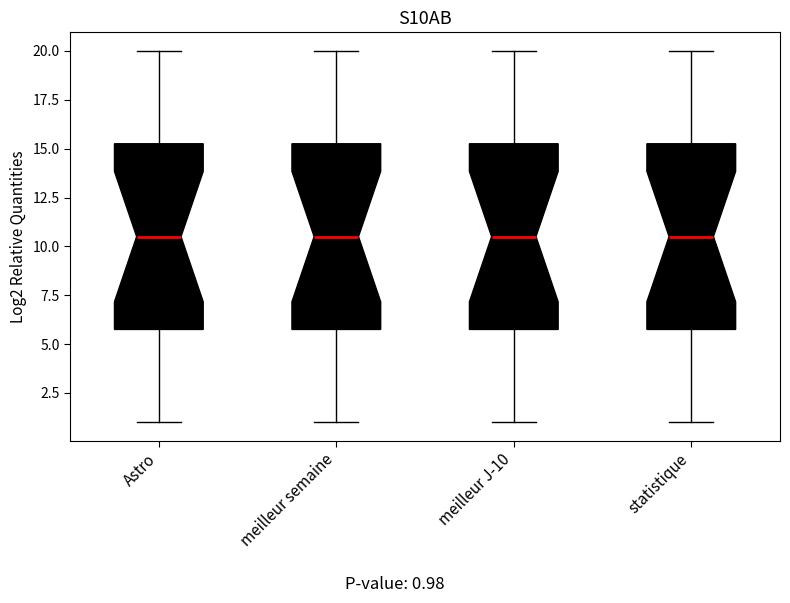

Reading left to right, transcribe this box plot: for each box, give where its median line is, the range the box spans, and where its two whiskers end, as read against the y-axis. The values are not printed on the chart, so give them approximately, as read against the axis.

Astro: median 10.5, box 6.0 to 15.5, whiskers 1.0 to 20.0
meilleur semaine: median 10.5, box 6.0 to 15.5, whiskers 1.0 to 20.0
meilleur J-10: median 10.5, box 6.0 to 15.5, whiskers 1.0 to 20.0
statistique: median 10.5, box 6.0 to 15.5, whiskers 1.0 to 20.0